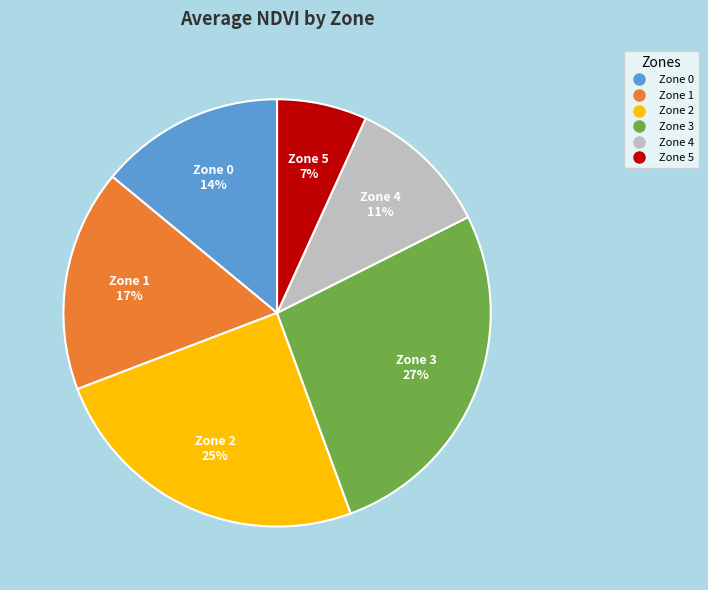

To the nearest percent, what portion does Zone 0 represent?

14%